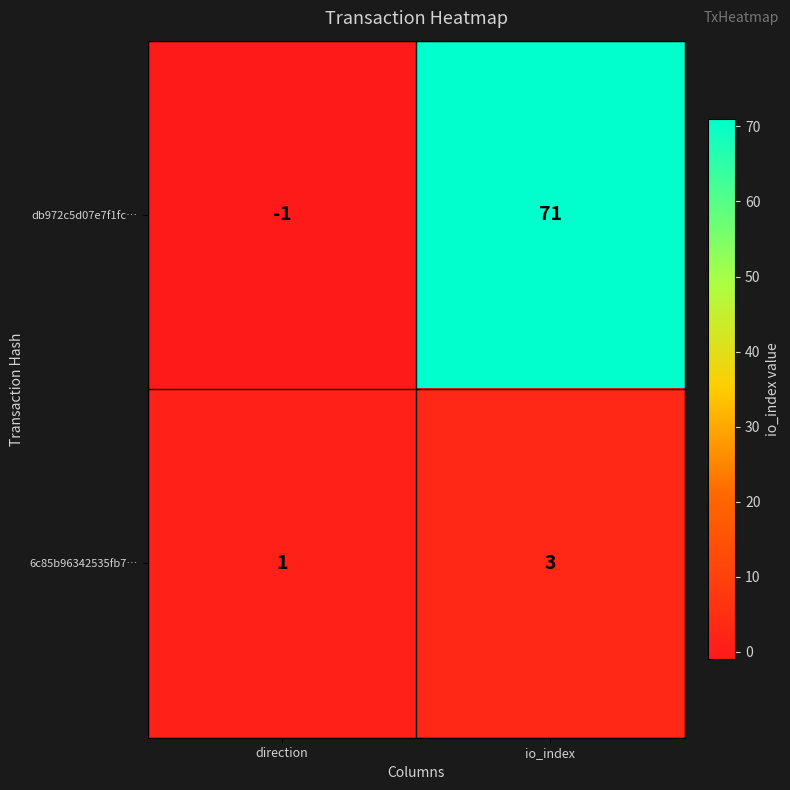

Rank the series at io_index from lowest to highest value.

6c85b96342535fb7…, db972c5d07e7f1fc…